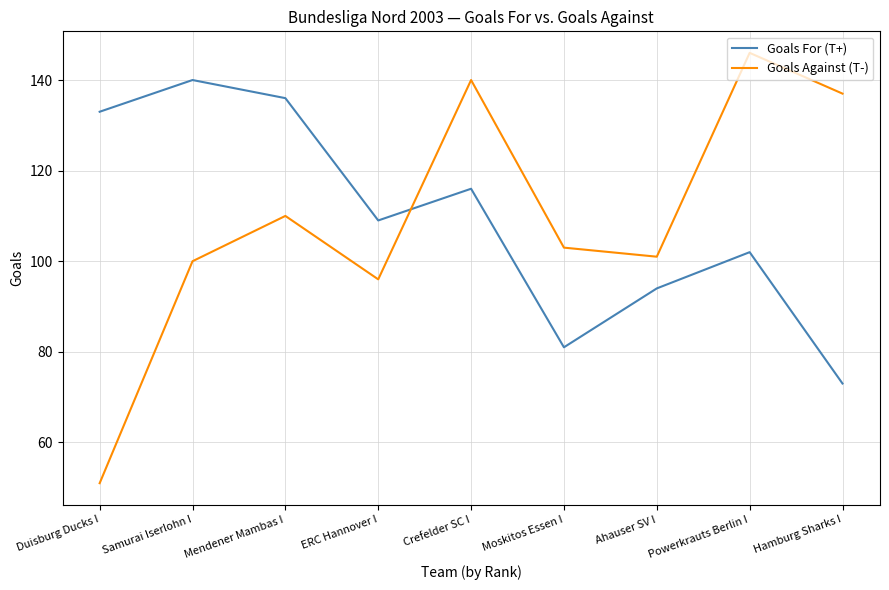

What is the difference between the Goals Against (T-) values at Hamburg Sharks I and ERC Hannover I?

41